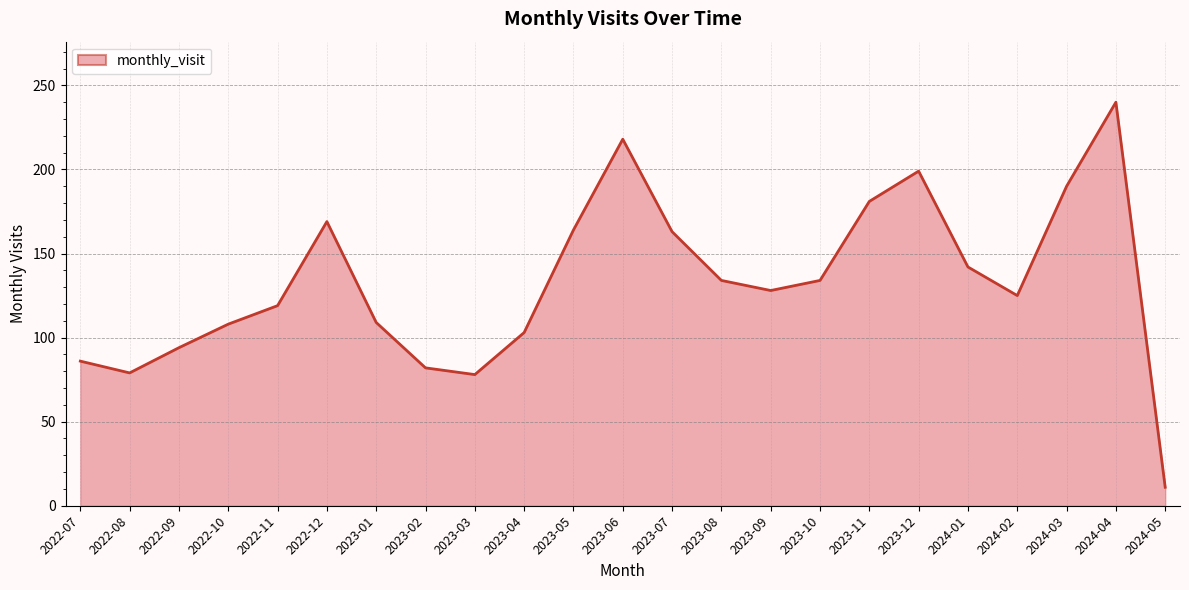

Where is the first local minimum?

2022-08